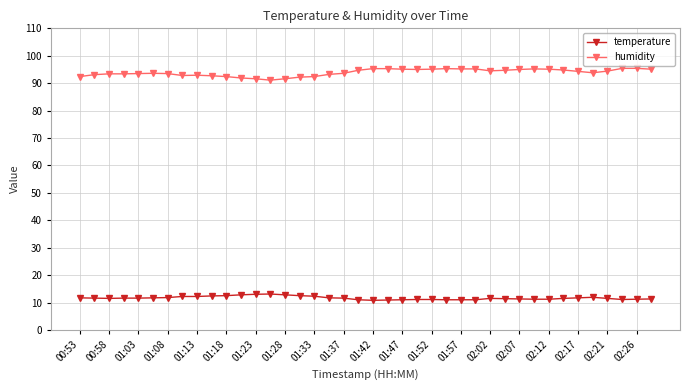

Which series has the largest total across all categories?

humidity